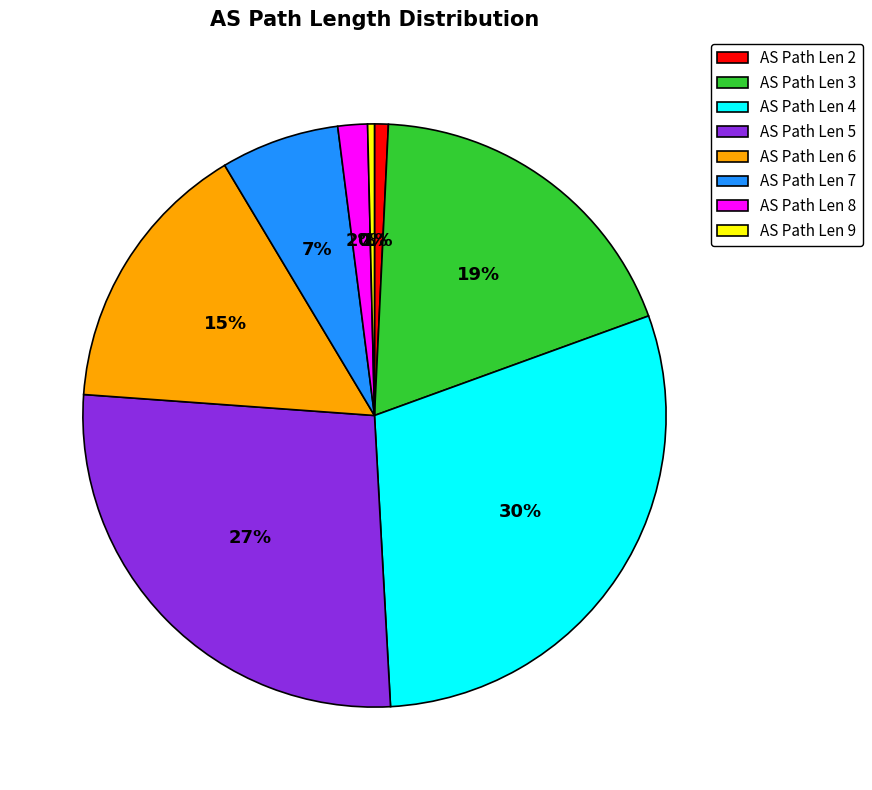

Do AS Path Len 5 and AS Path Len 8 together represent more than half of the pie?

No